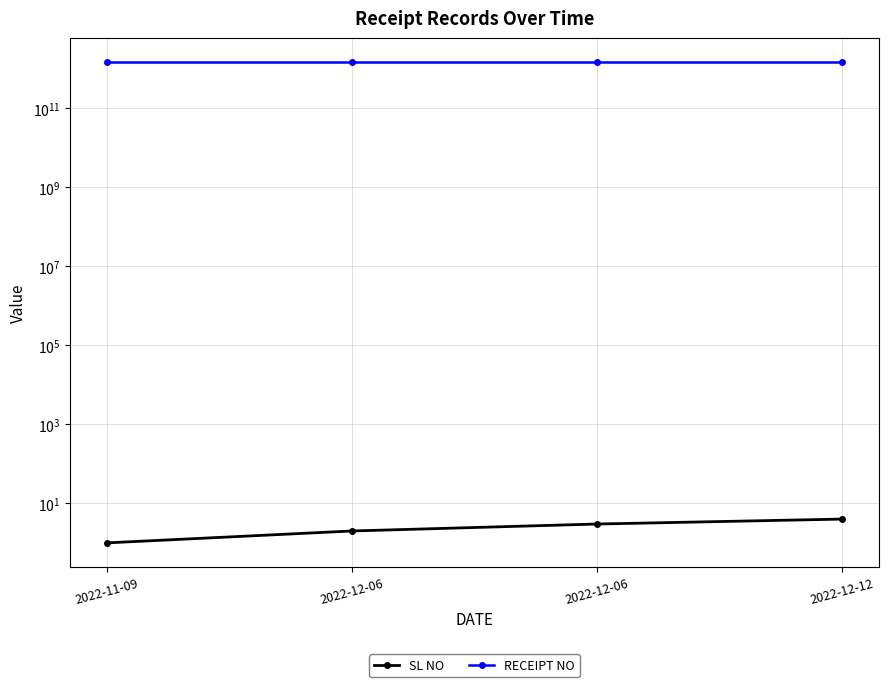

Rank the categories by RECEIPT NO value from lowest to highest.

2022-12-06, 2022-11-09, 2022-12-06, 2022-12-12